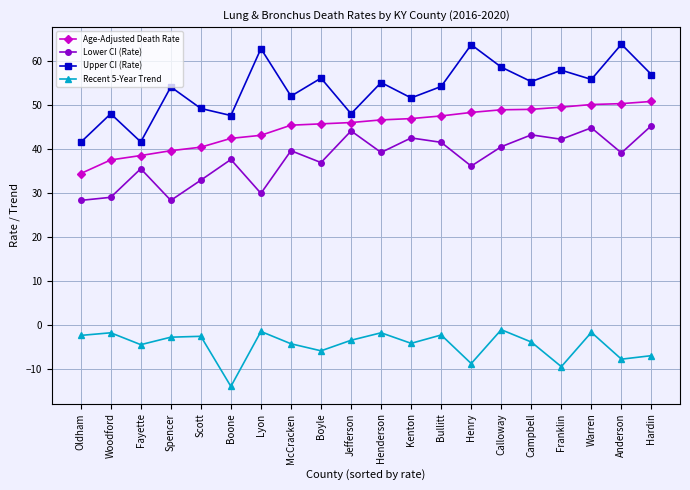

Is it true that Recent 5-Year Trend equals -3.8 at Campbell?

True